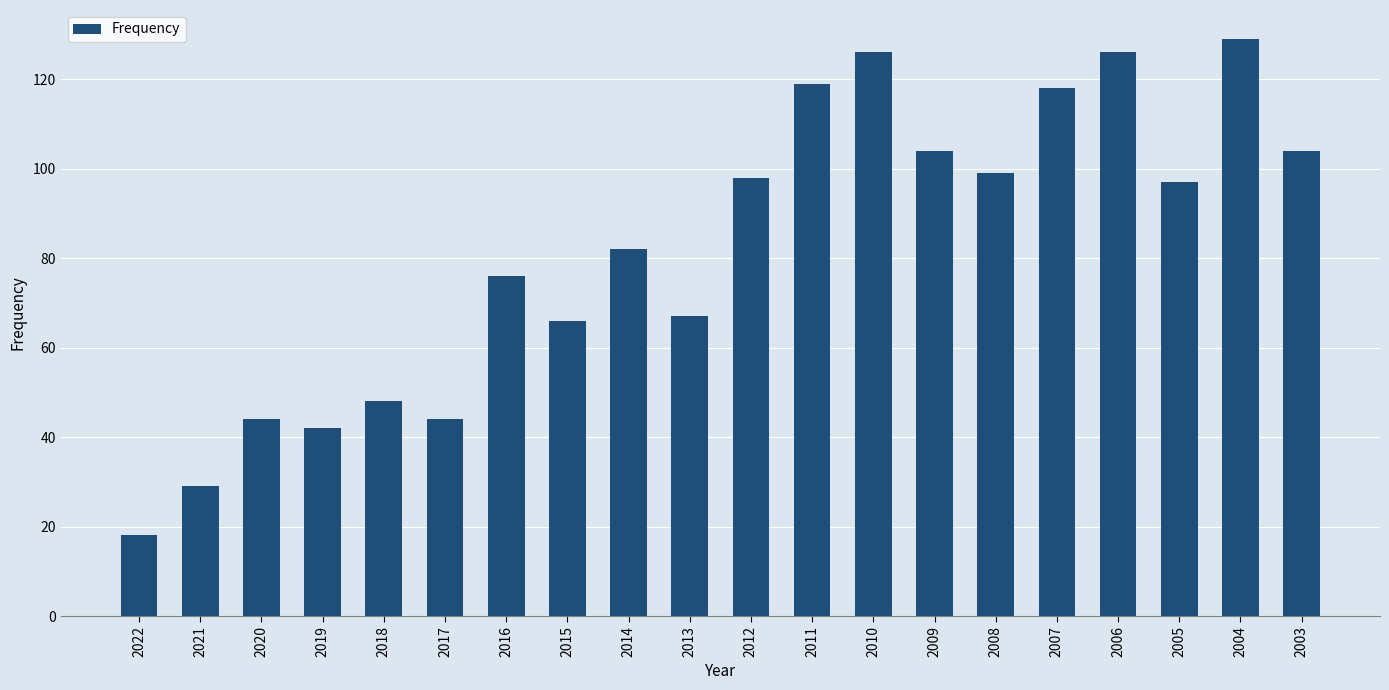

What is the smallest value displayed?

18